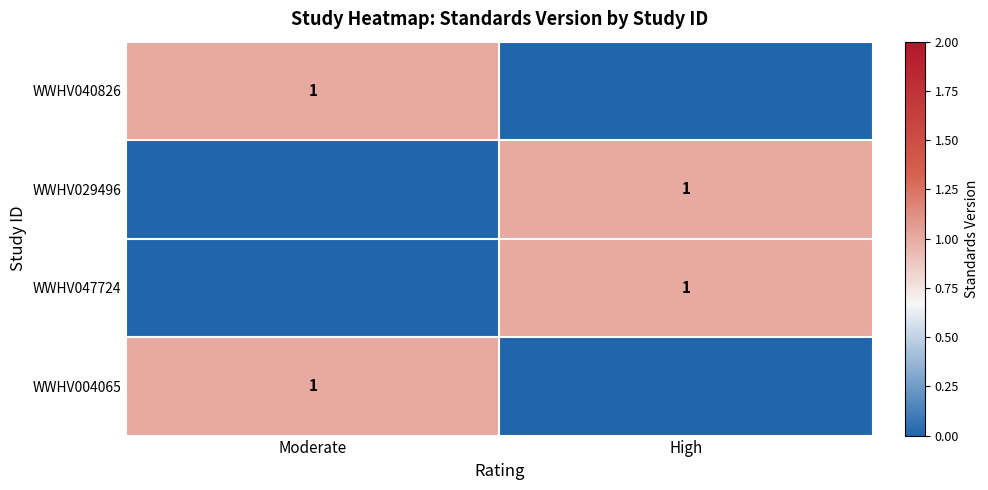

At which category is the sum across all series the highest?

Moderate